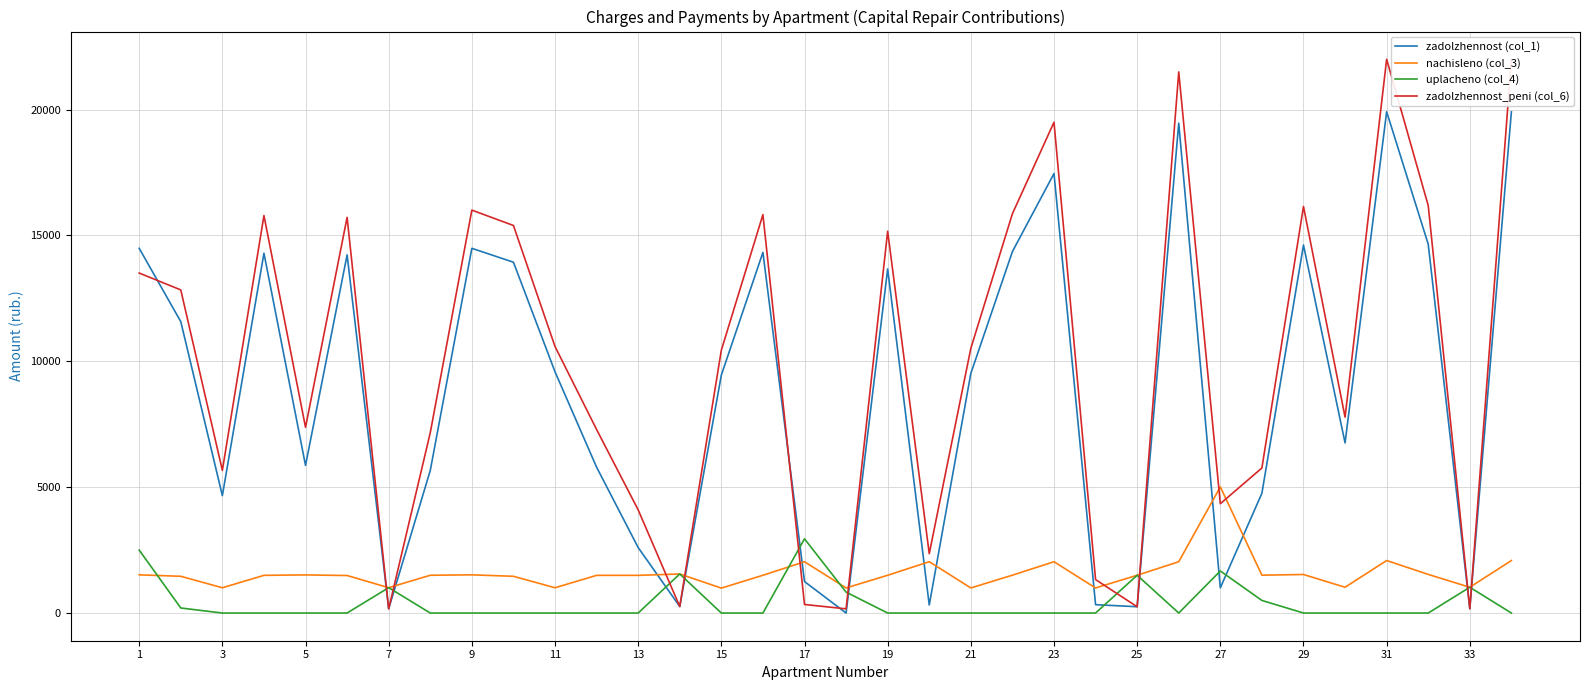

What is the sum of the zadolzhennost (col_1) values at 19 and 33?

13839.5